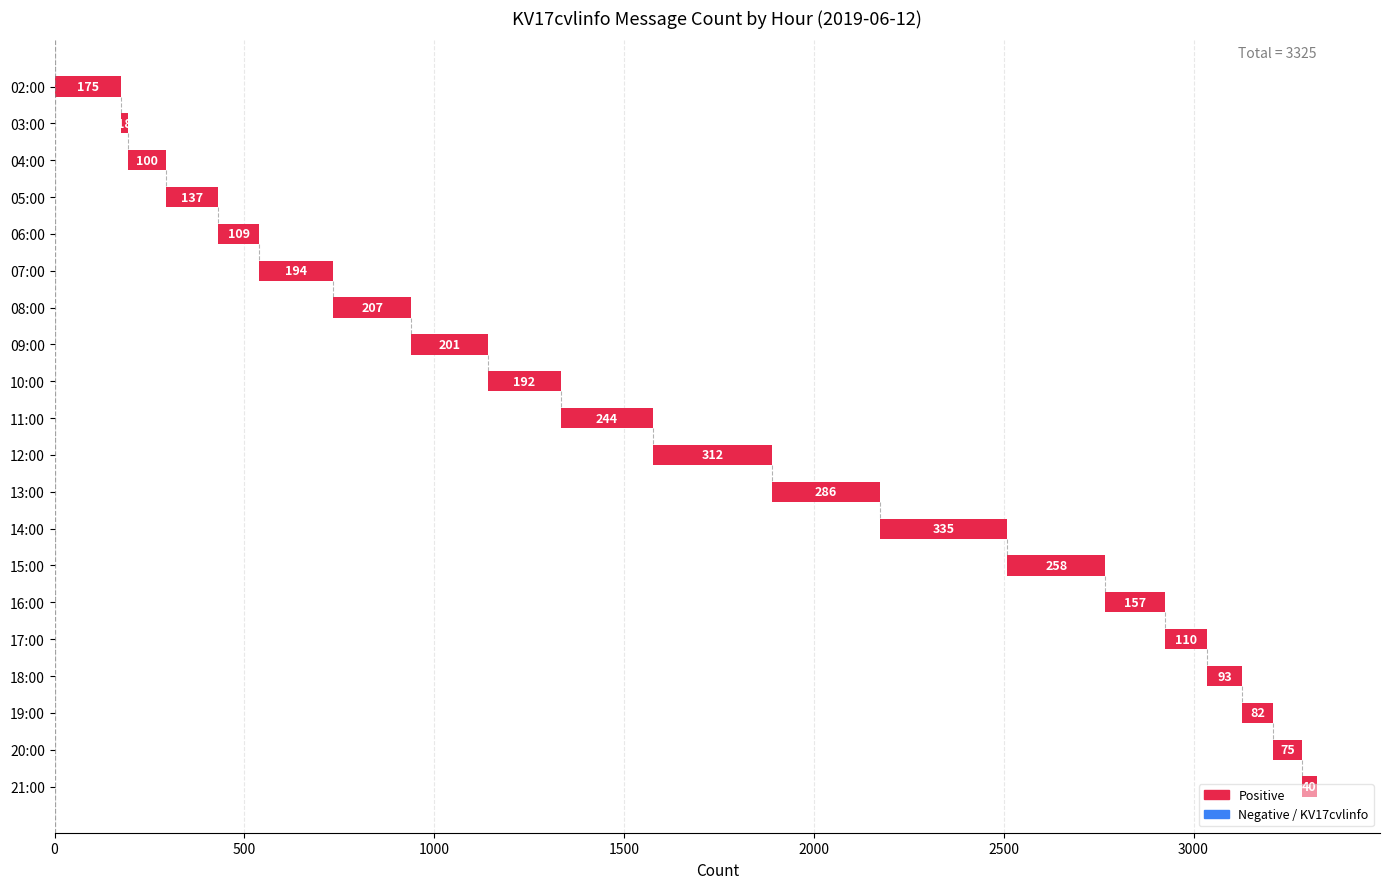

Between 15:00 and 07:00, which is larger?

15:00